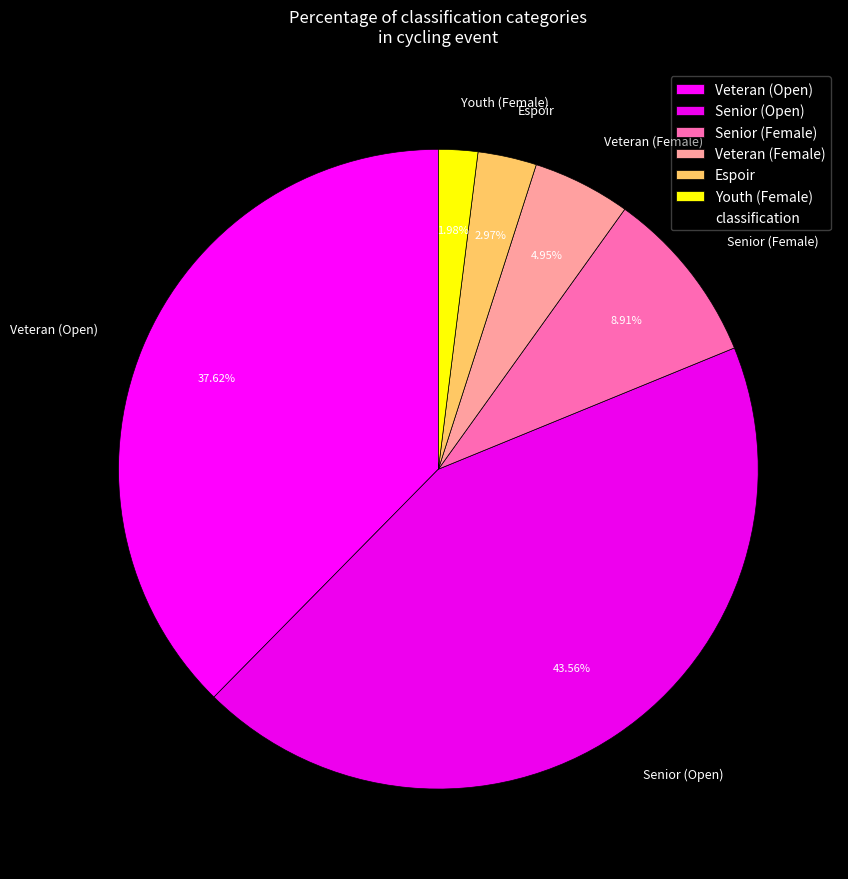

Which has a higher value, Senior (Open) or Espoir?

Senior (Open)